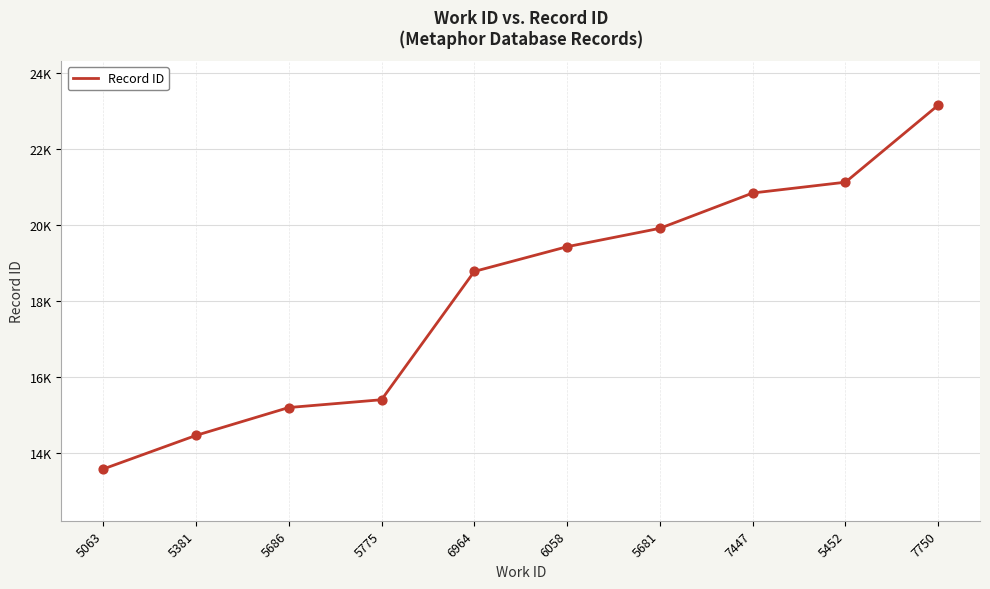

Approximately how many times larger is the value at 5063 compared to 7750?

0.6